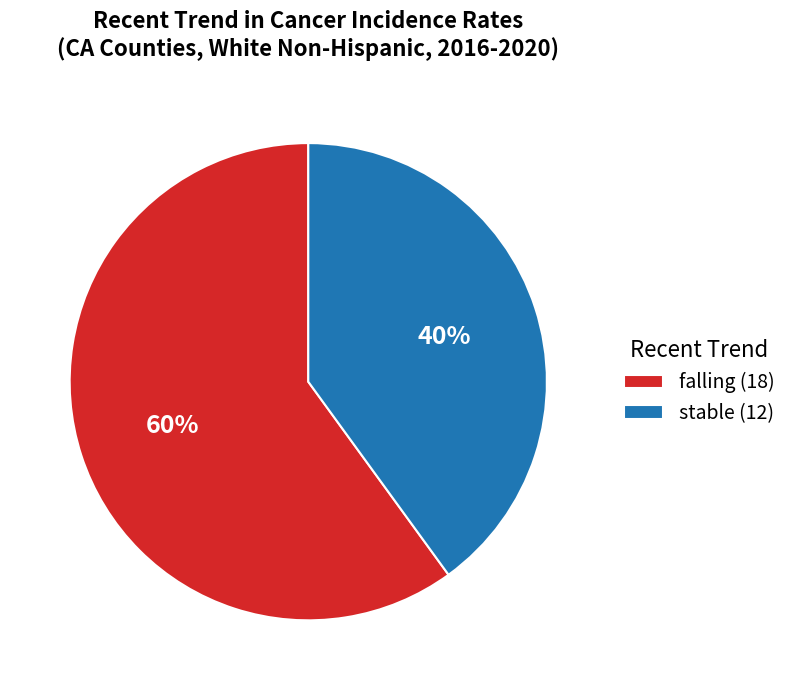

Do falling (18) and stable (12) together represent more than half of the pie?

Yes